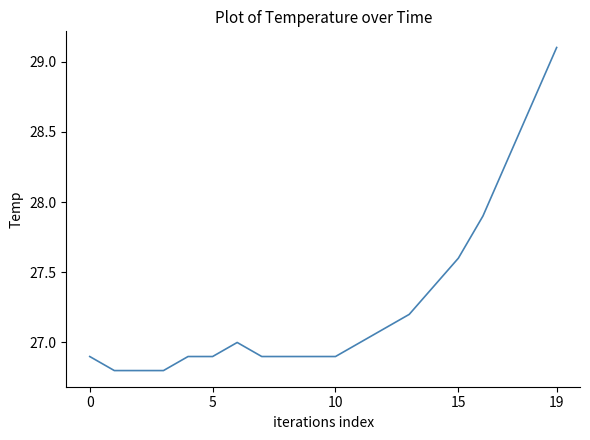

What is the minimum value shown in the chart?

26.8